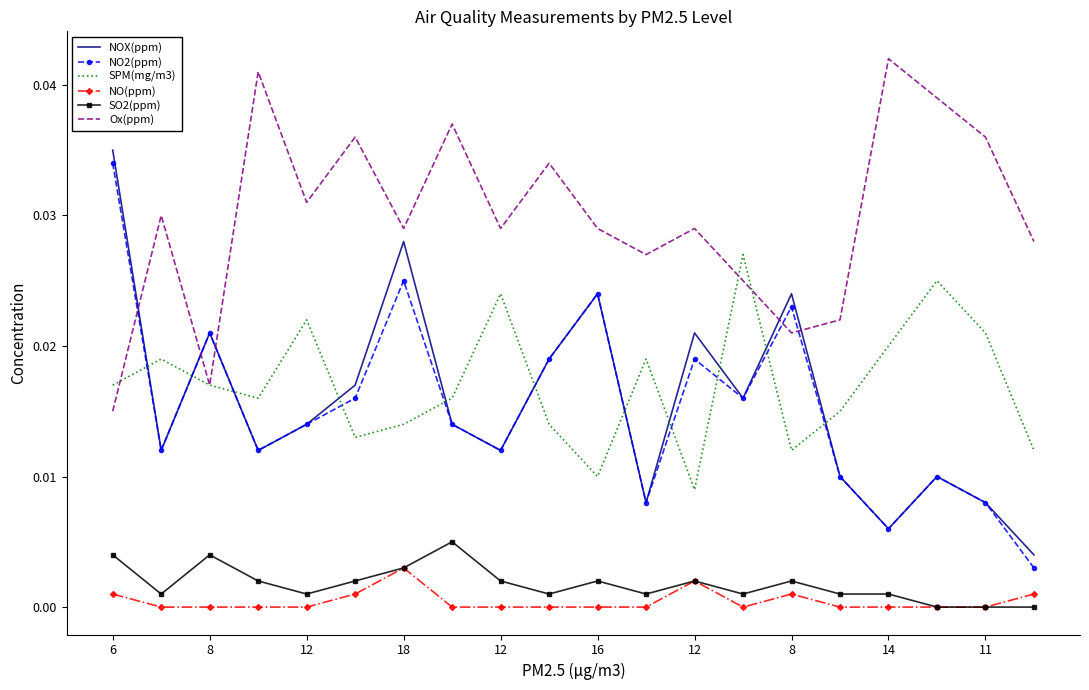

True or false: SPM(mg/m3) and SO2(ppm) intersect in this chart.

False